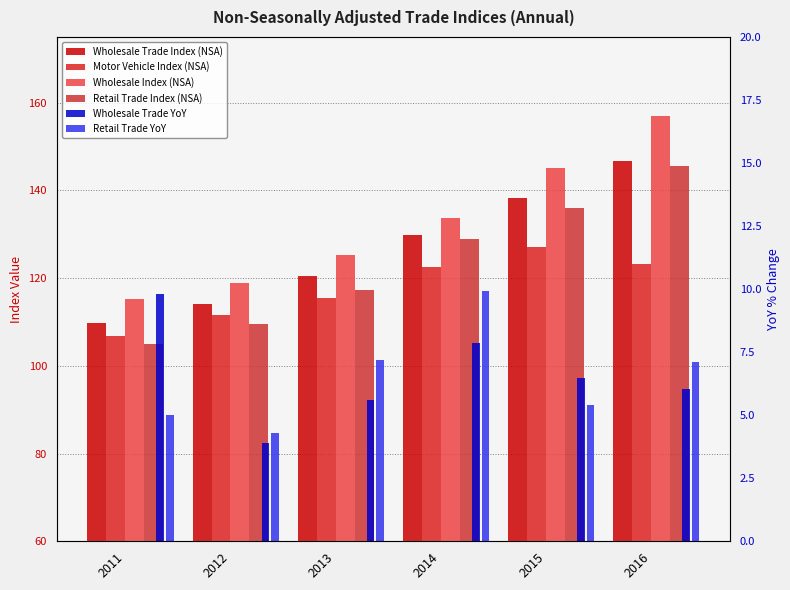

Rank the series at 2012 from lowest to highest value.

Wholesale Trade YoY, Retail Trade YoY, Retail Trade Index (NSA), Motor Vehicle Index (NSA), Wholesale Trade Index (NSA), Wholesale Index (NSA)